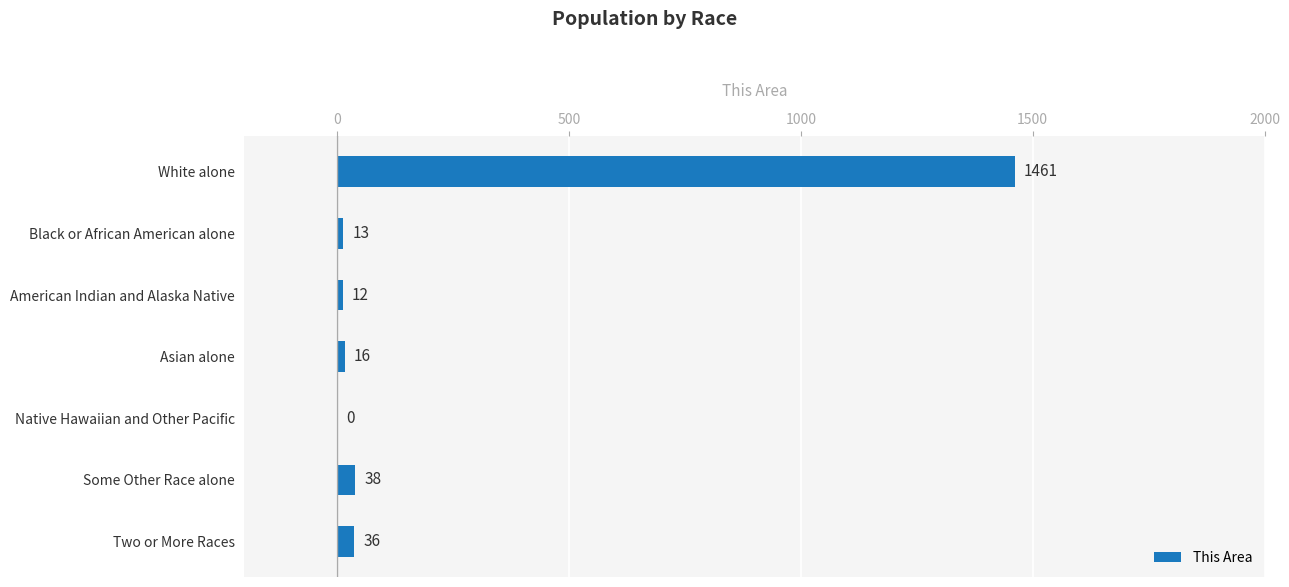

Reading bottom to top, transcribe all the data shown in this chart.

Two or More Races=36	Some Other Race alone=38	Native Hawaiian and Other Pacific=0	Asian alone=16	American Indian and Alaska Native=12	Black or African American alone=13	White alone=1461